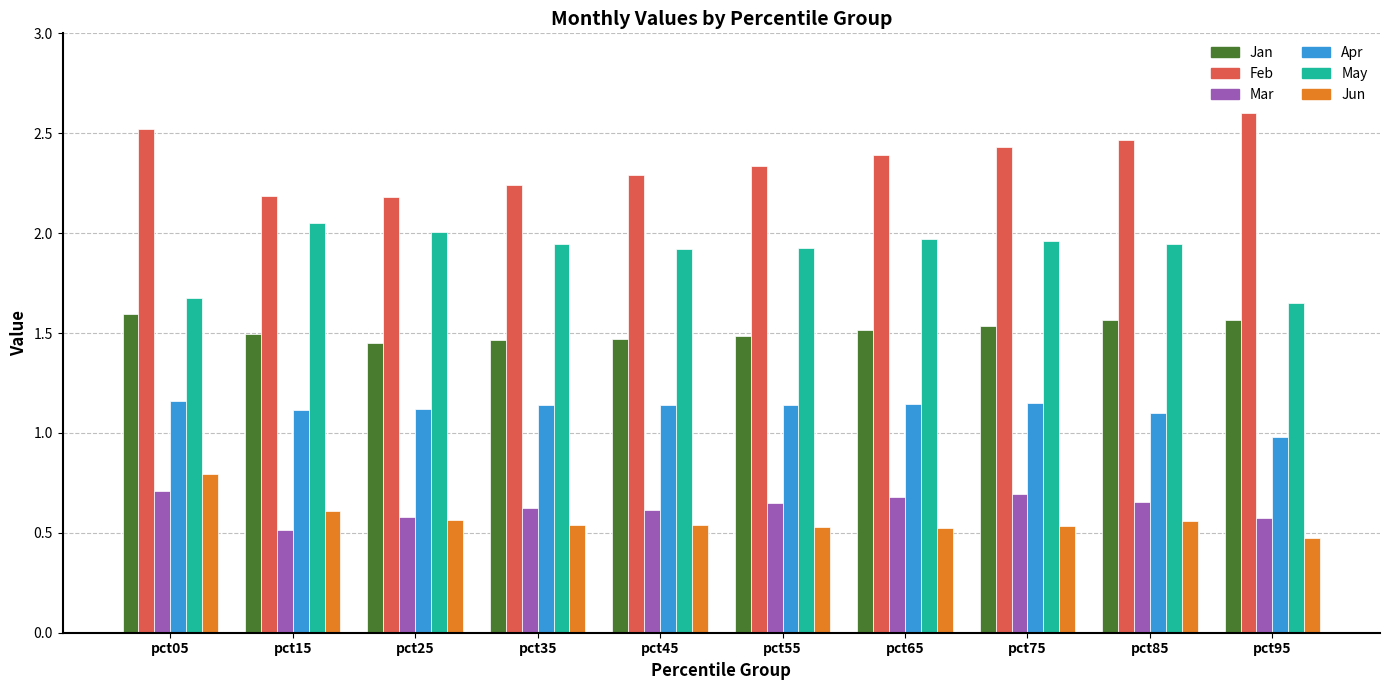

What are all the series names shown in the legend?

Jan, Feb, Mar, Apr, May, Jun